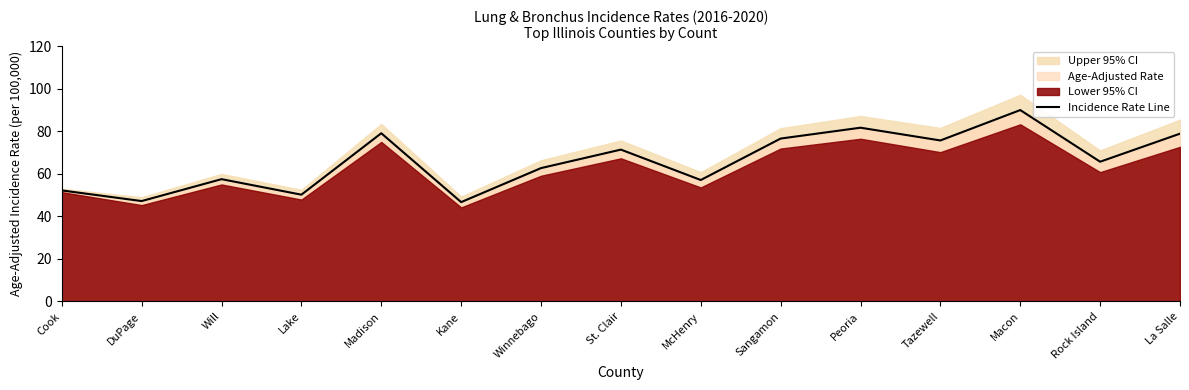

What is the label of the 14th point from the right?

DuPage